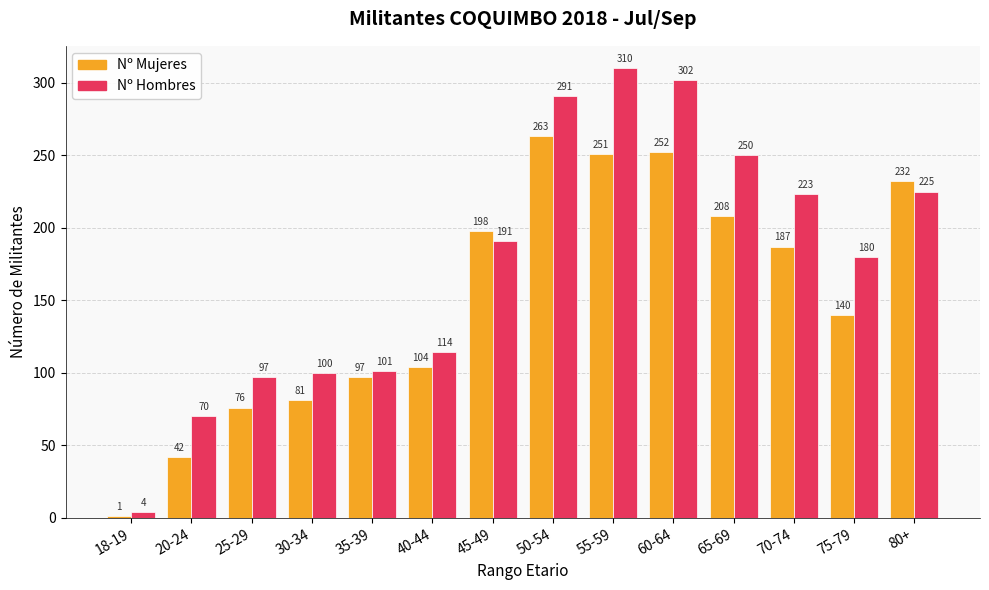

What is the label of the 2nd bar from the right?

75-79